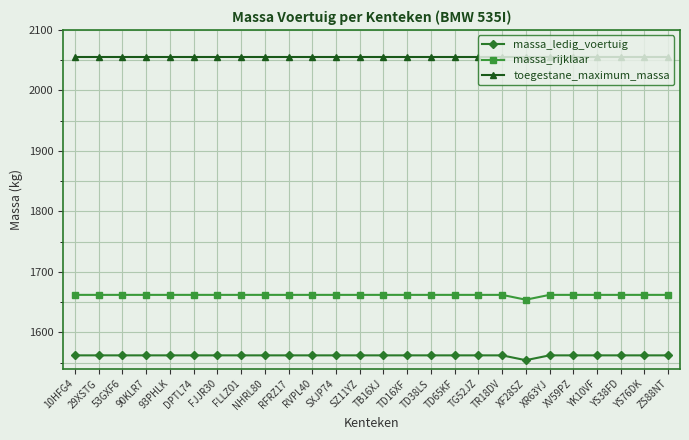

List the series in order of their peak value, lowest first.

massa_ledig_voertuig, massa_rijklaar, toegestane_maximum_massa